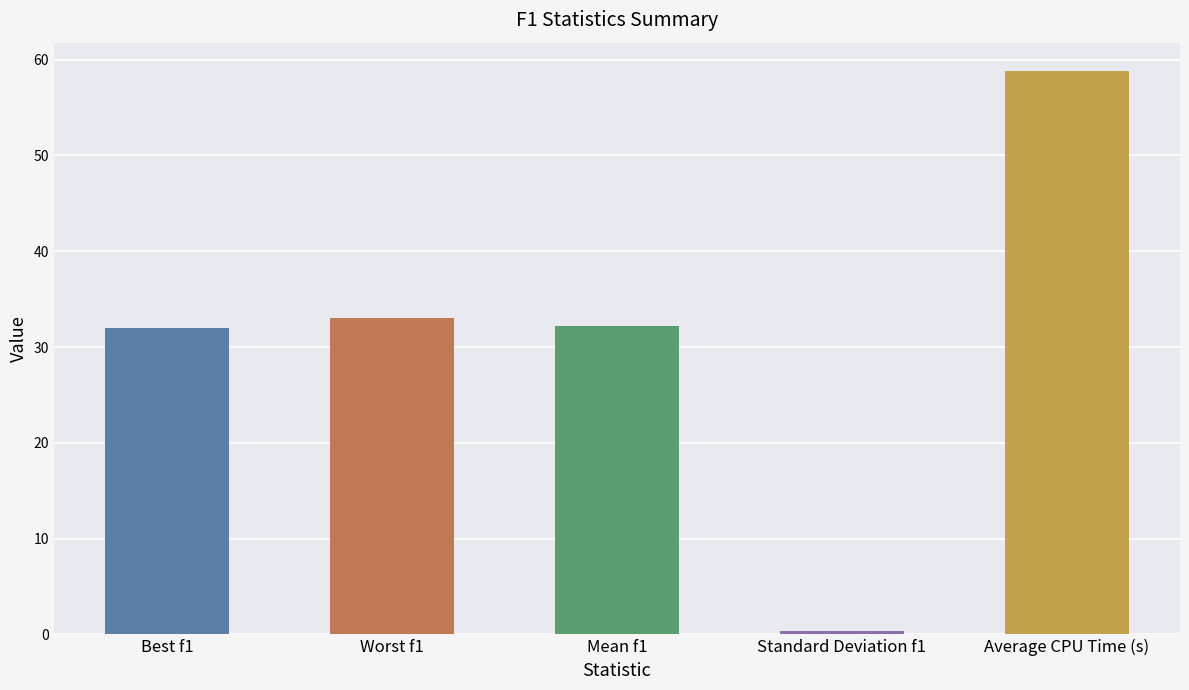

What is the smallest value displayed?

0.4